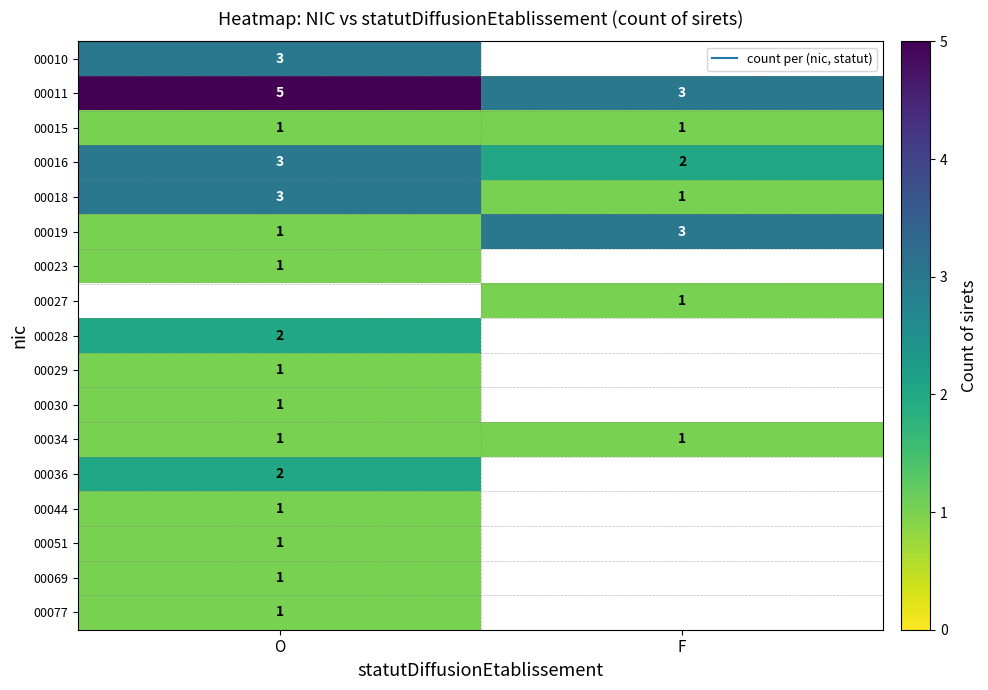

List the series in order of their peak value, lowest first.

00015, 00023, 00029, 00030, 00034, 00044, 00051, 00069, 00077, 00028, 00036, 00010, 00016, 00018, 00019, 00011, 00027